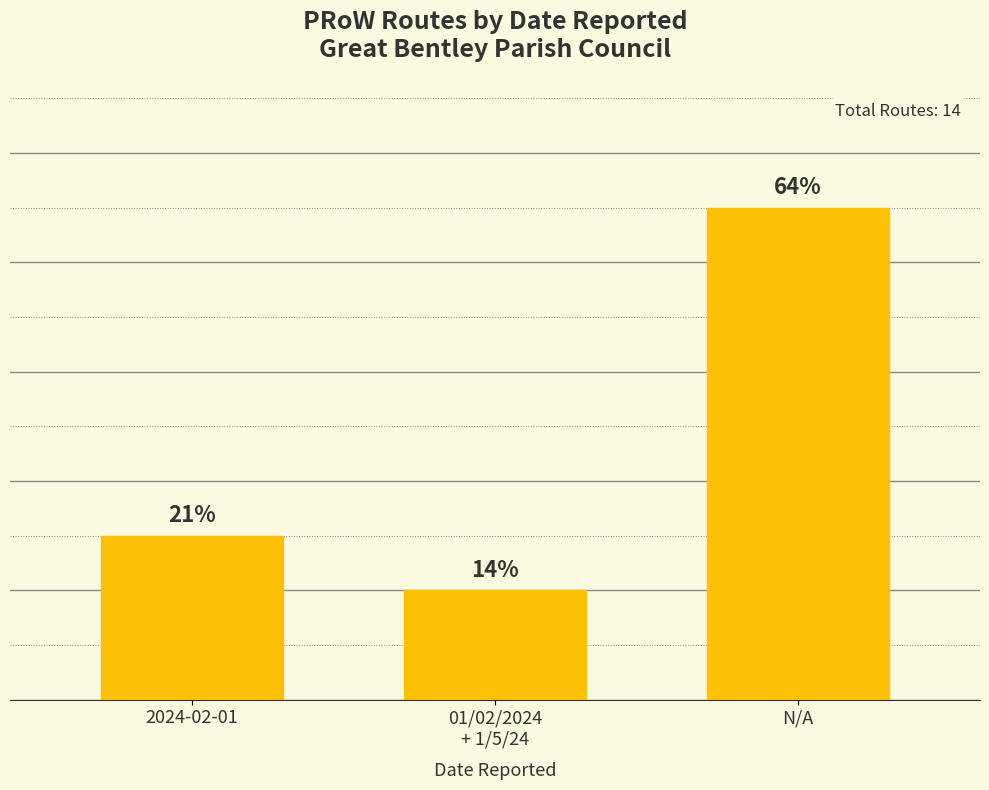

Where does the data first go above 3?

N/A